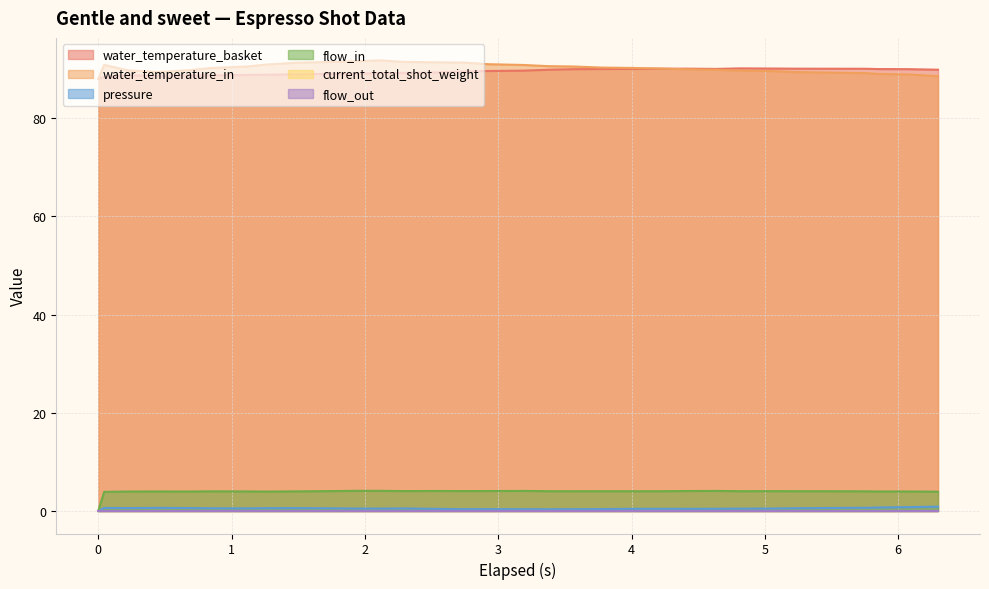

What is the maximum value for water_temperature_basket?

90.1